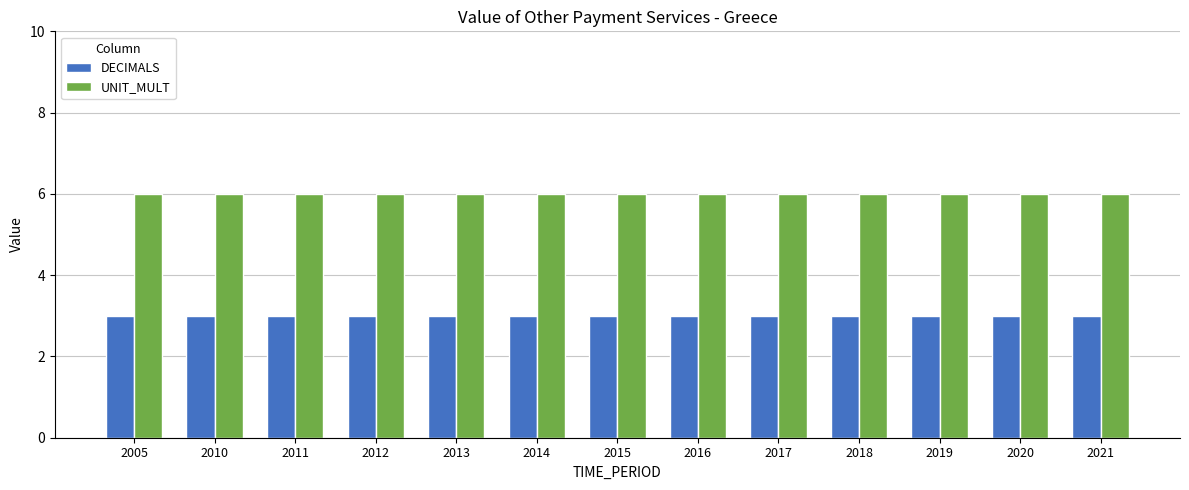

How many groups of bars are there?

13